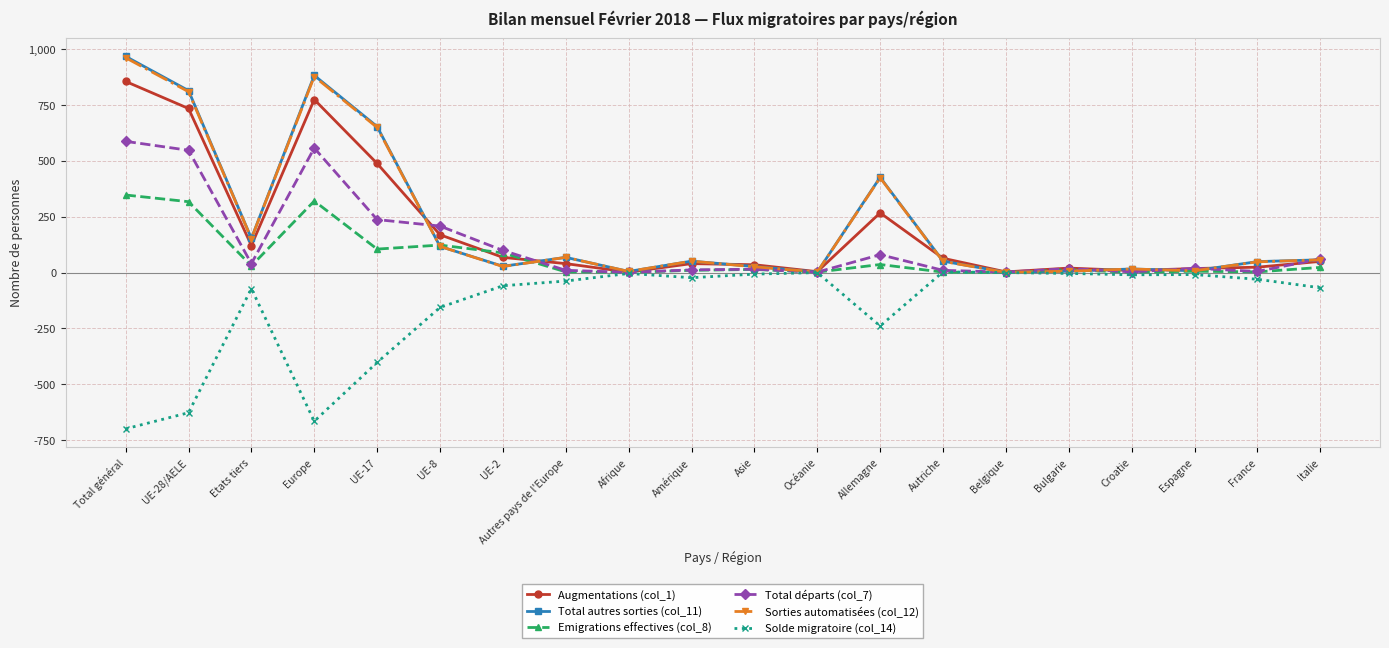

What is the sum of the Emigrations effectives (col_8) values at Bulgarie and Belgique?

13